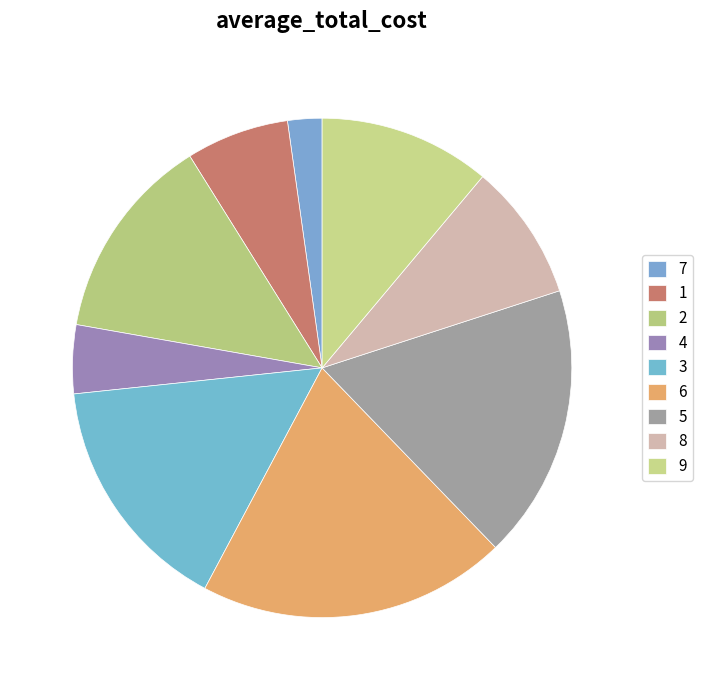

Is it true that 3 is 26% of the pie?

False